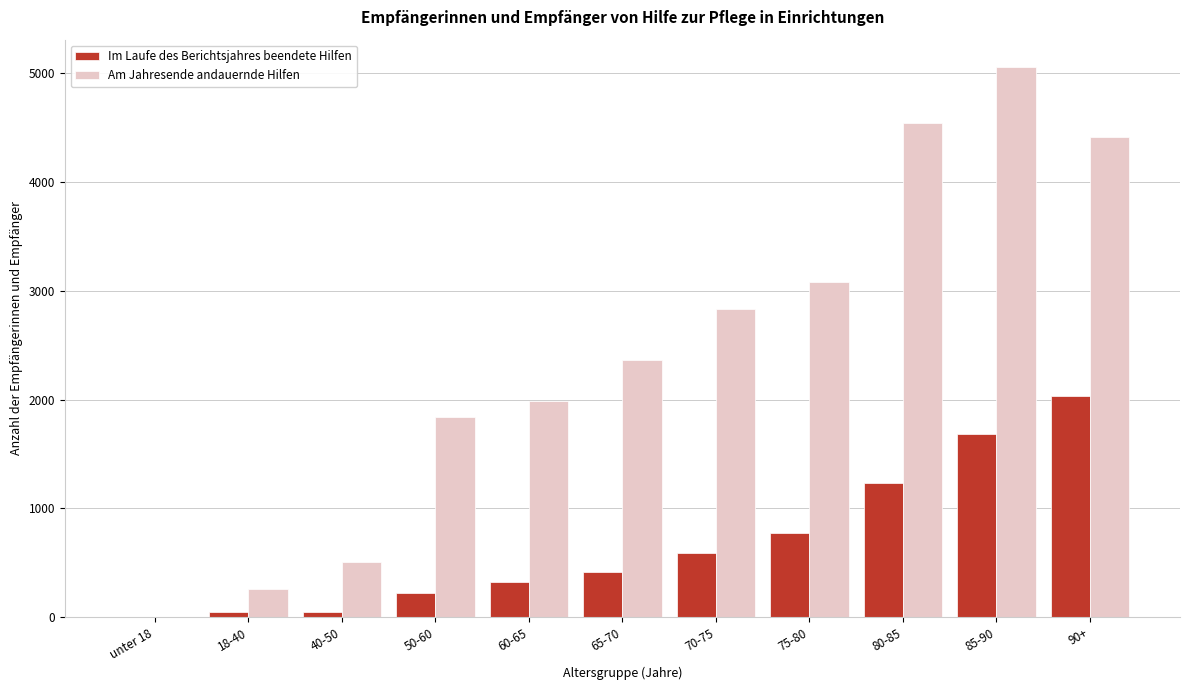

At which category does the chart reach its peak across all series?

85-90